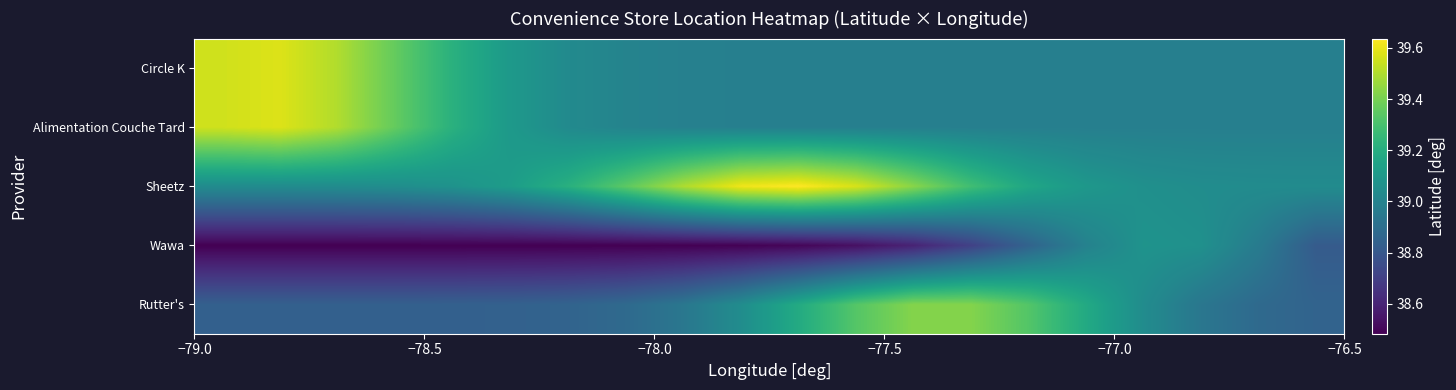

Which series has the largest range (max minus min)?

Sheetz